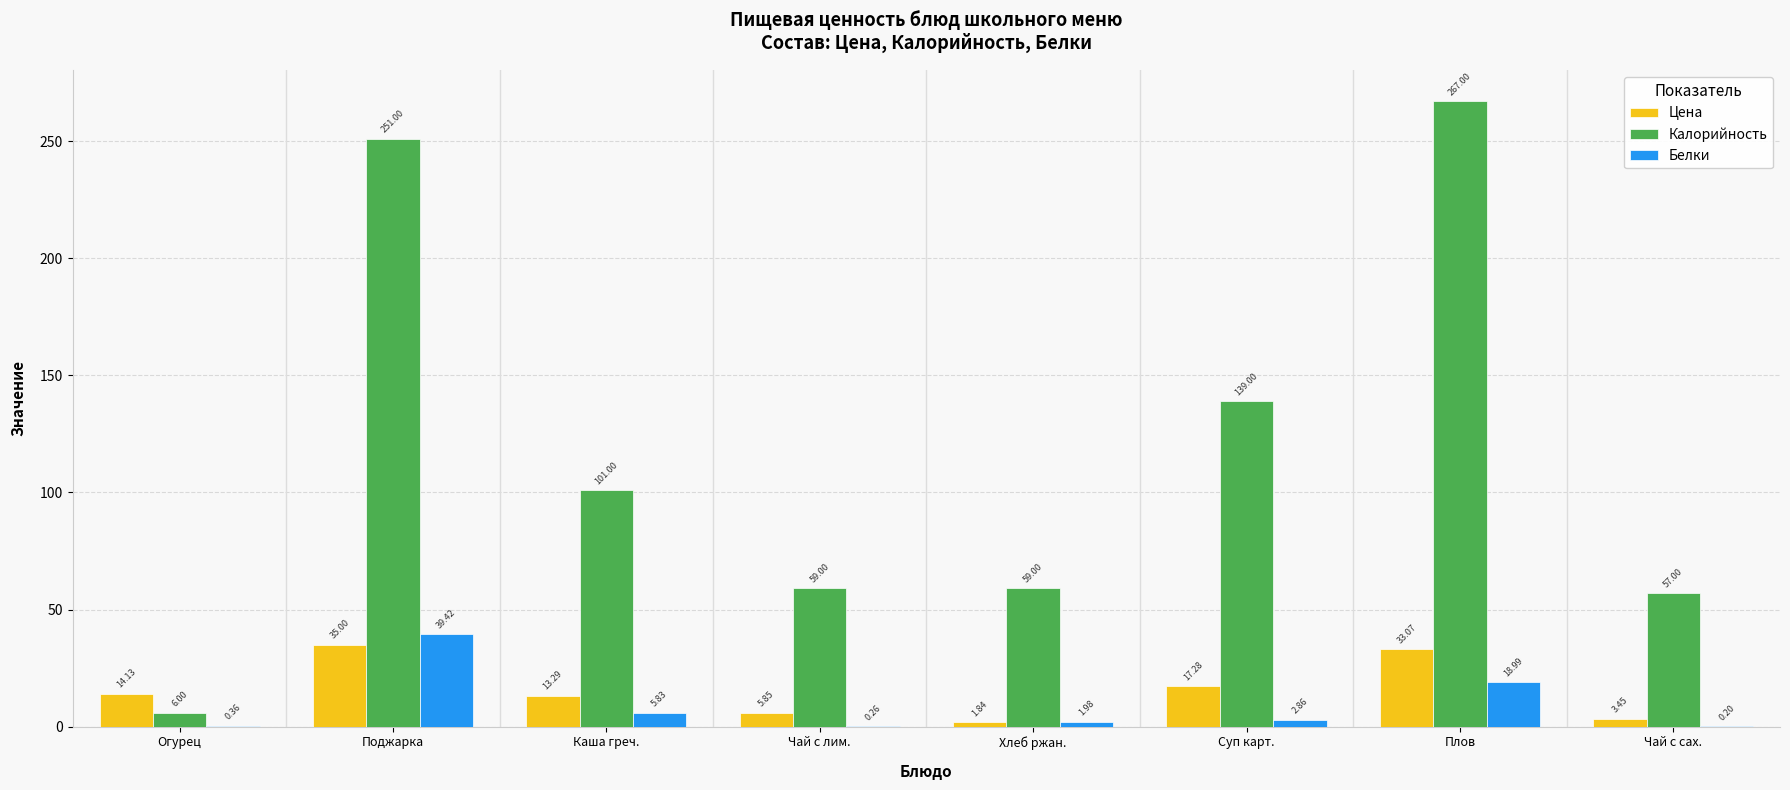

At which label does Калорийность reach its peak?

Плов